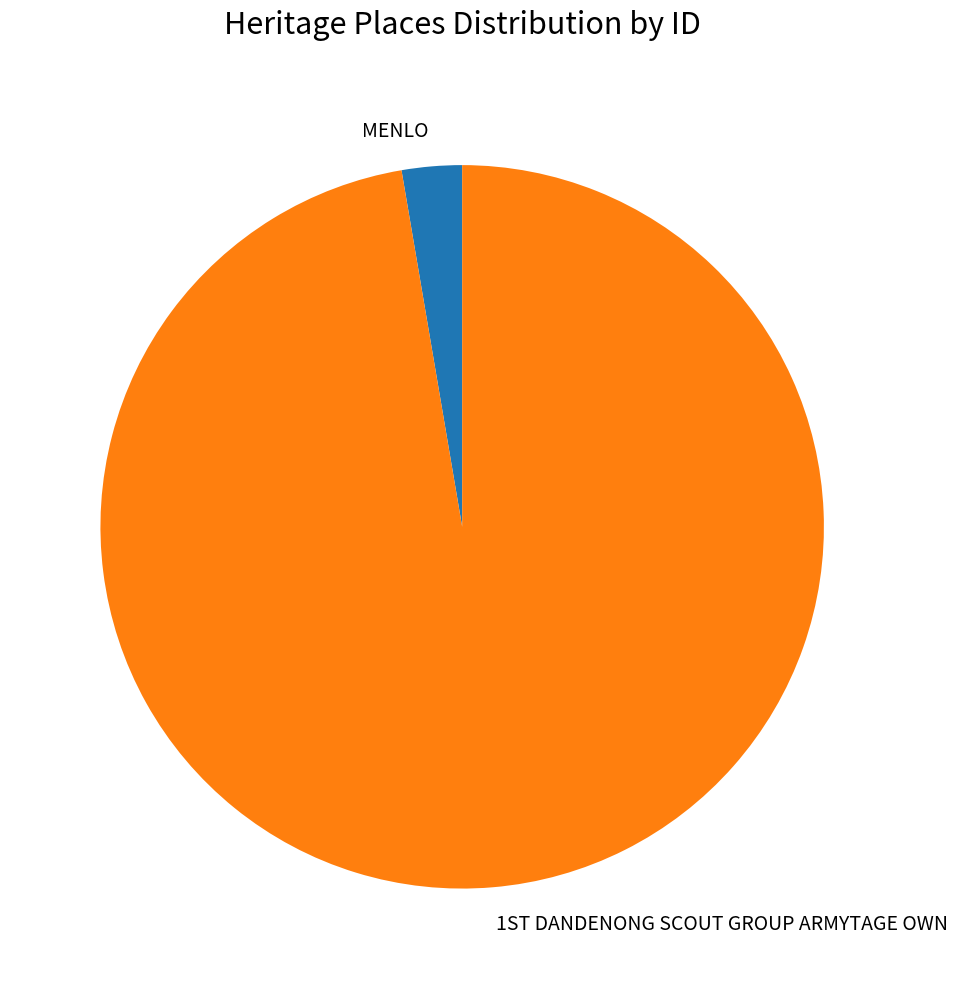

Which slice is the smallest?

MENLO